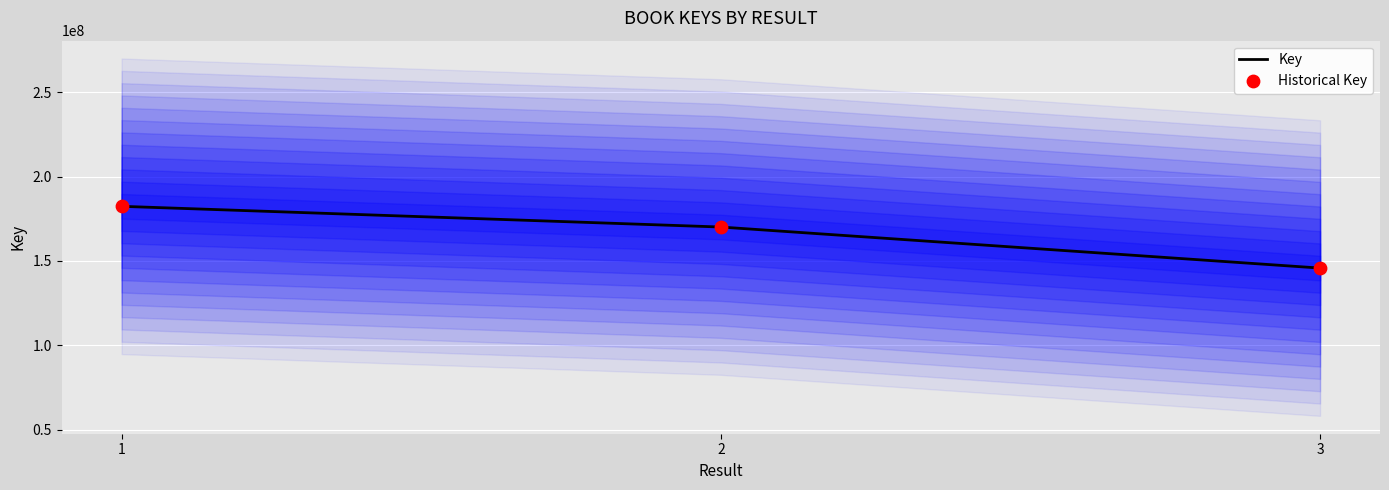

Is the value of Historical Key at 3 greater than the value of Key at 3?

No